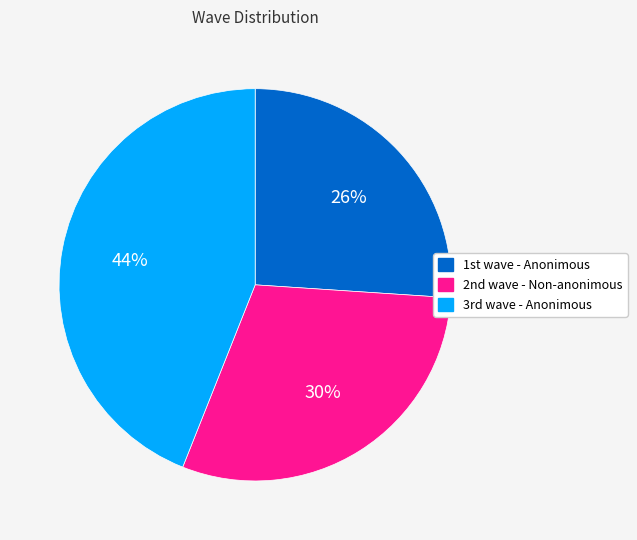

Does any single category account for the majority?

No